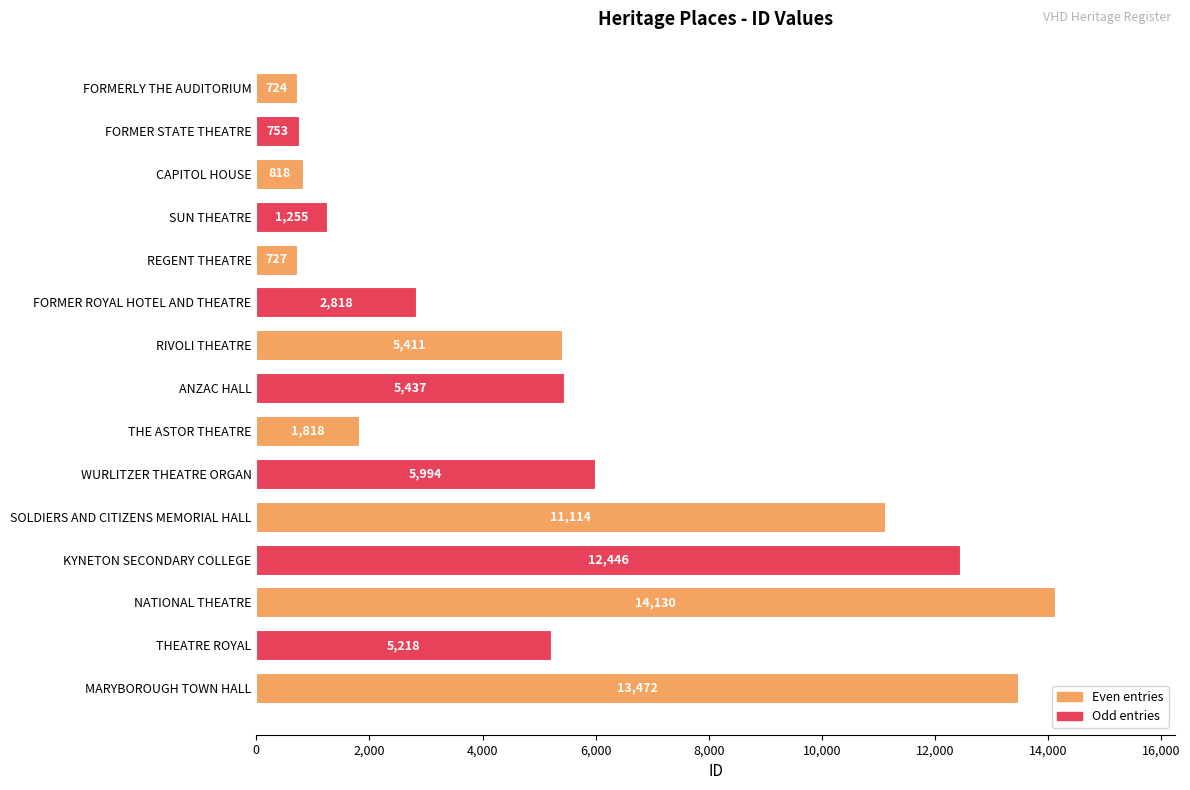

What is the sum of all values?

82135